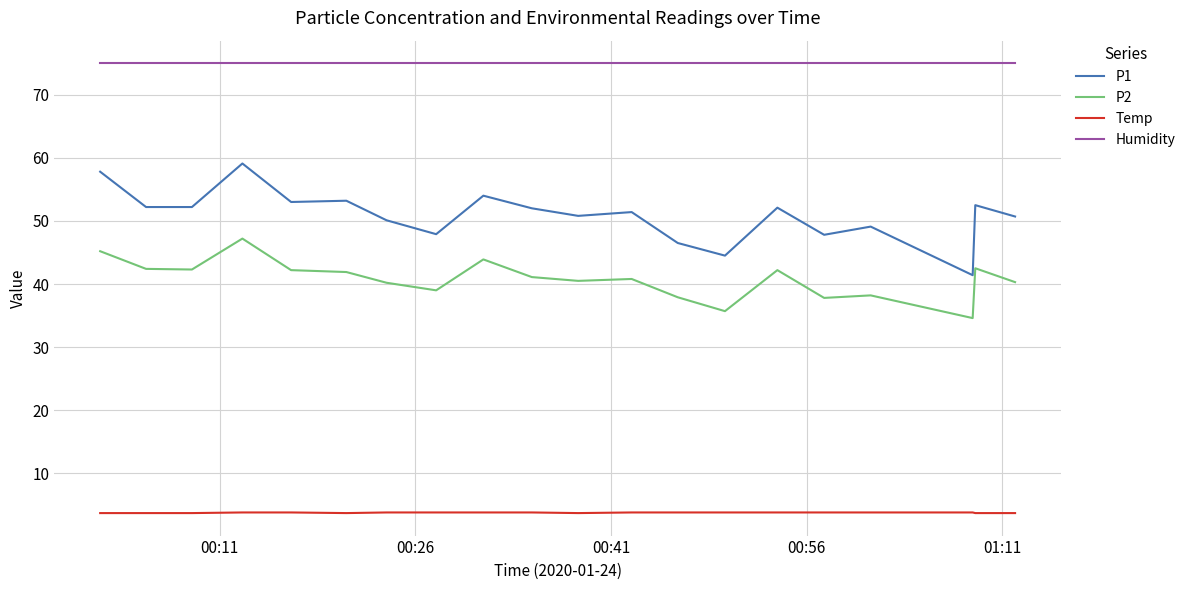

True or false: Temp and Humidity cross at least once.

False